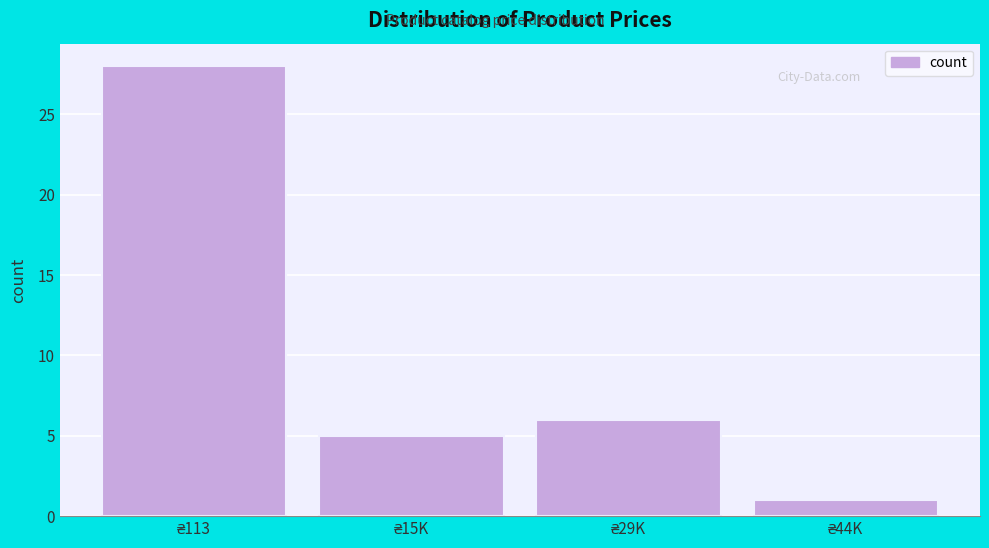

Reading left to right, transcribe all the data shown in this chart.

28	5	6	1